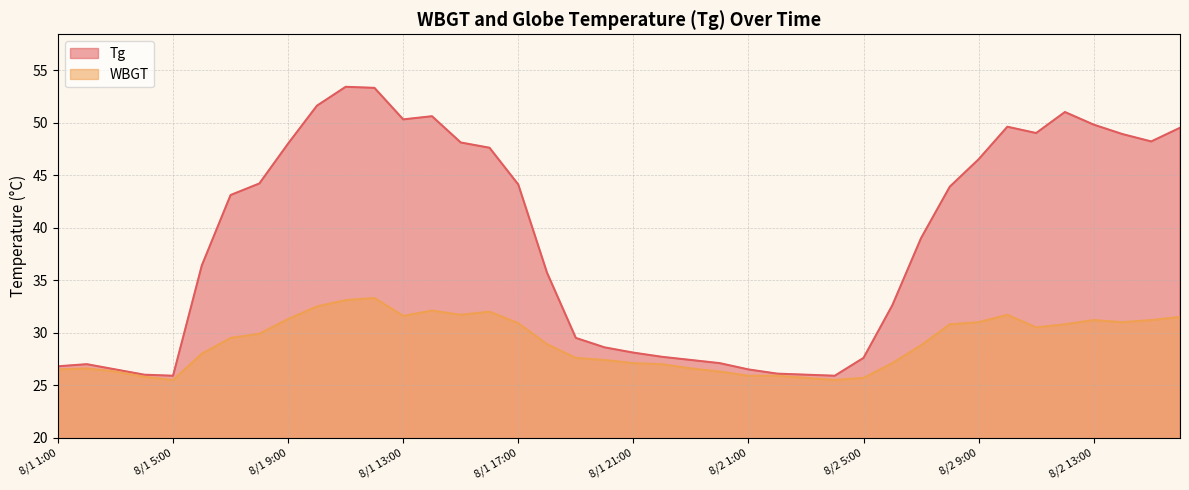

Is it true that WBGT equals 26.3 at 8/1 3:00?

True